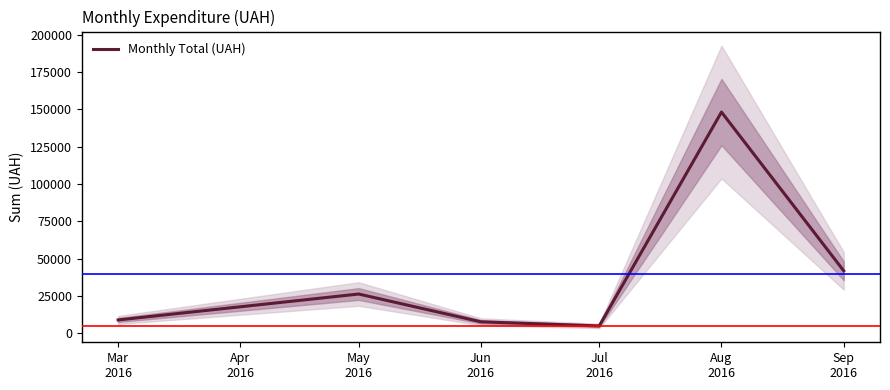

What is the highest value of the Monthly Total (UAH) series?

148093.5